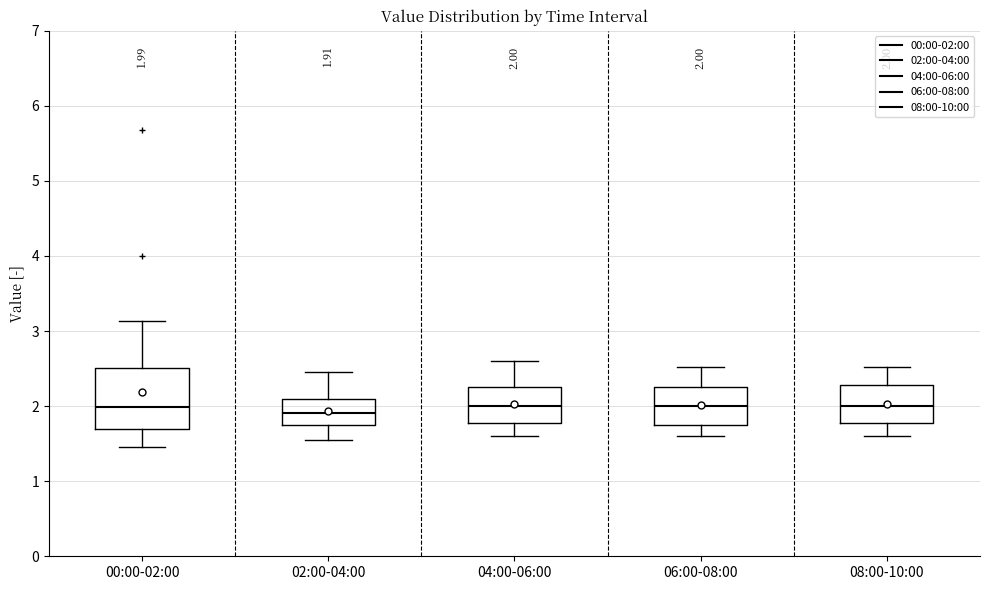

Which box is the tallest, from its lower edge to its upper edge?

00:00-02:00